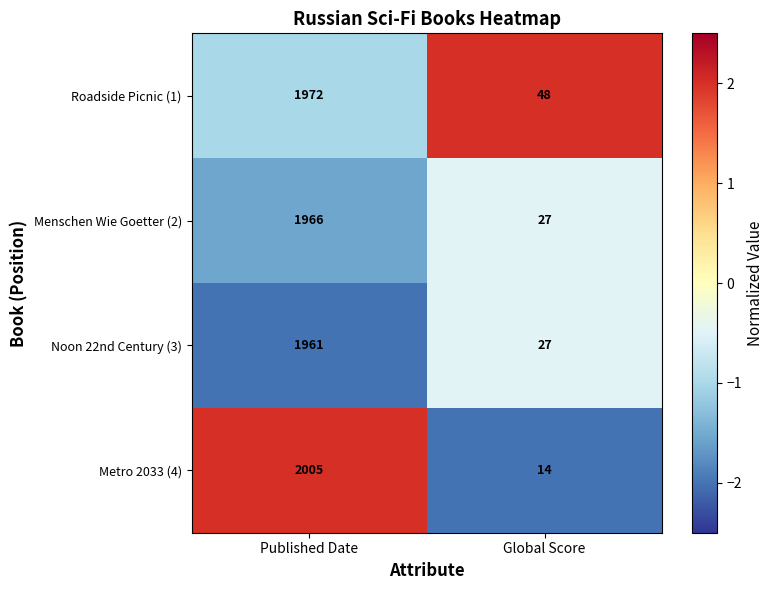

List the series in order of their peak value, lowest first.

Noon 22nd Century (3), Menschen Wie Goetter (2), Roadside Picnic (1), Metro 2033 (4)